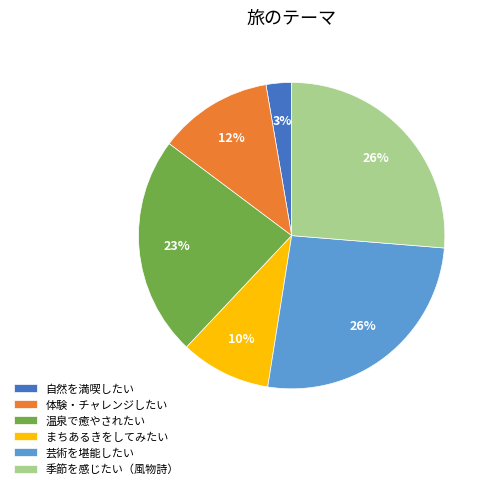

To the nearest percent, what is the combined percentage of 体験・チャレンジしたい and まちあるきをしてみたい?

22%